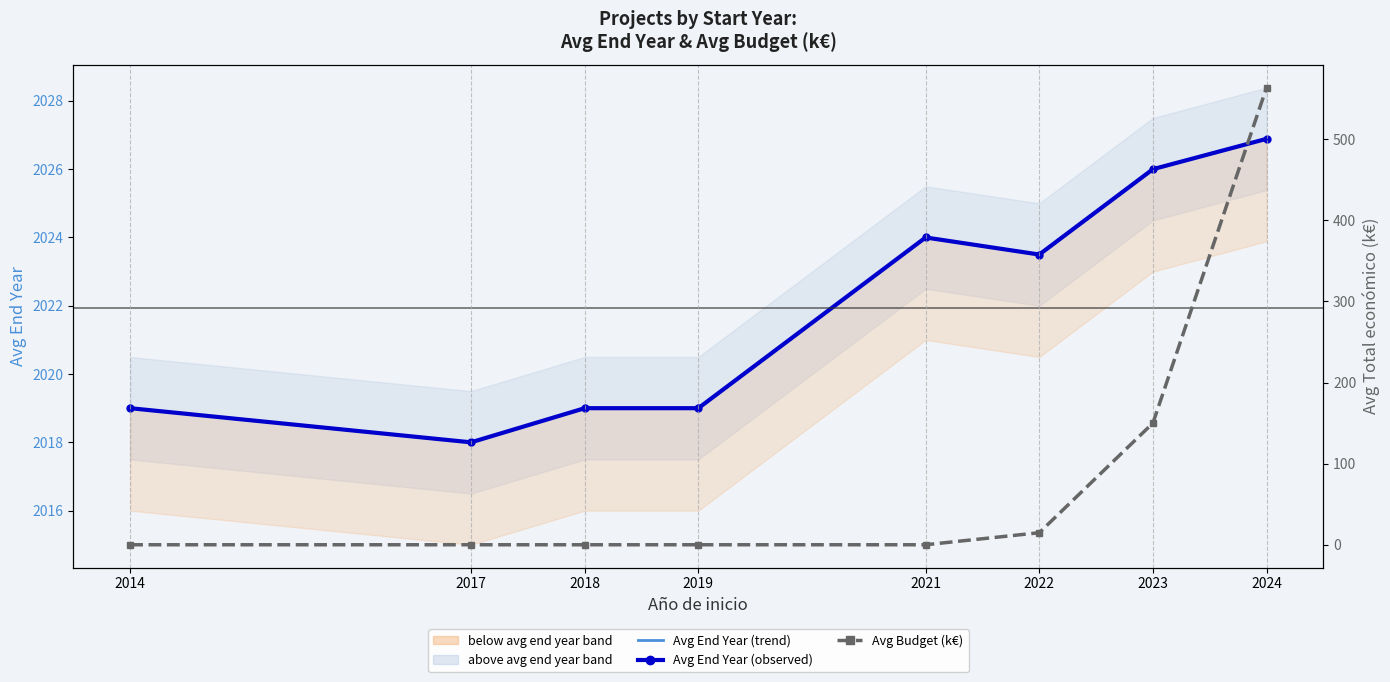

Reading right to left, list all the values displayed in this chart.

Avg End Year (median trend): 2024=2026.9	2023=2026.0	2022=2023.5	2021=2024.0	2019=2019.0	2018=2019.0	2017=2018.0	2014=2019.0
Avg End Year (observed): 2024=2026.9	2023=2026.0	2022=2023.5	2021=2024.0	2019=2019.0	2018=2019.0	2017=2018.0	2014=2019.0
Avg Budget (k€): 2024=563.6	2023=150.0	2022=14.9	2021=0.0	2019=0.0	2018=0.0	2017=0.0	2014=0.0